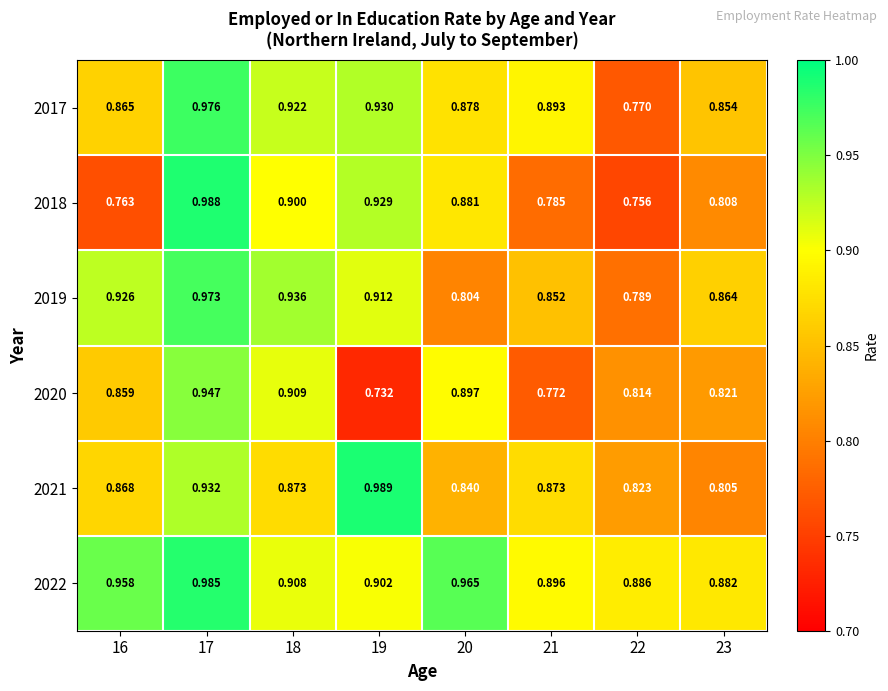

At which category does the chart reach its peak across all series?

19